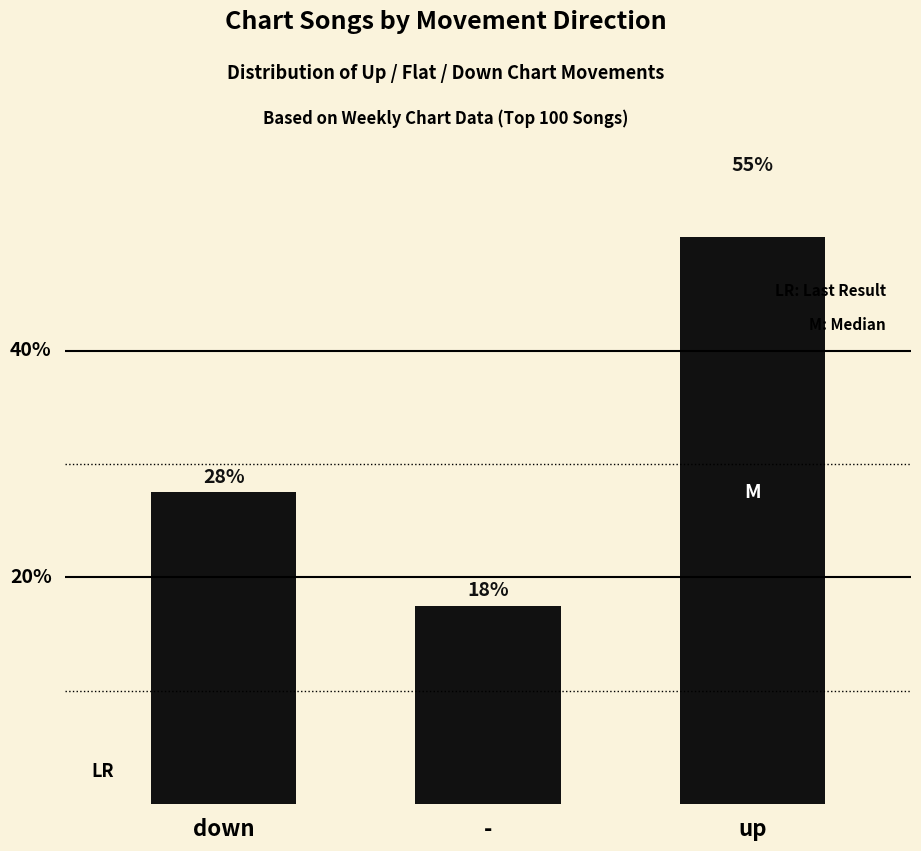

Reading left to right, what are all the values shown in this chart?

27.5	17.5	55.0